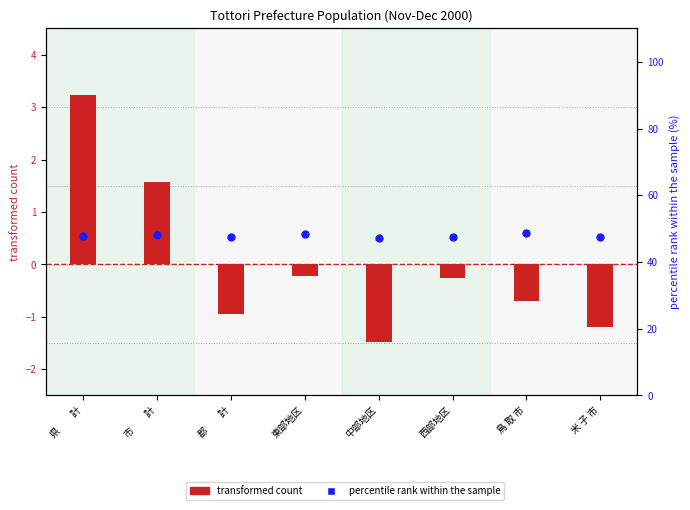

What are all the series names shown in the legend?

transformed count, percentile rank within the sample